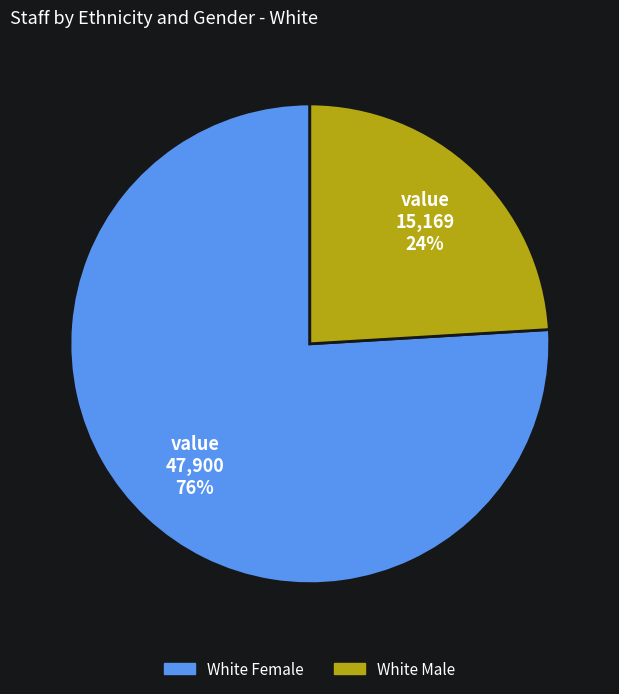

Which has a higher value, White Female or White Male?

White Female